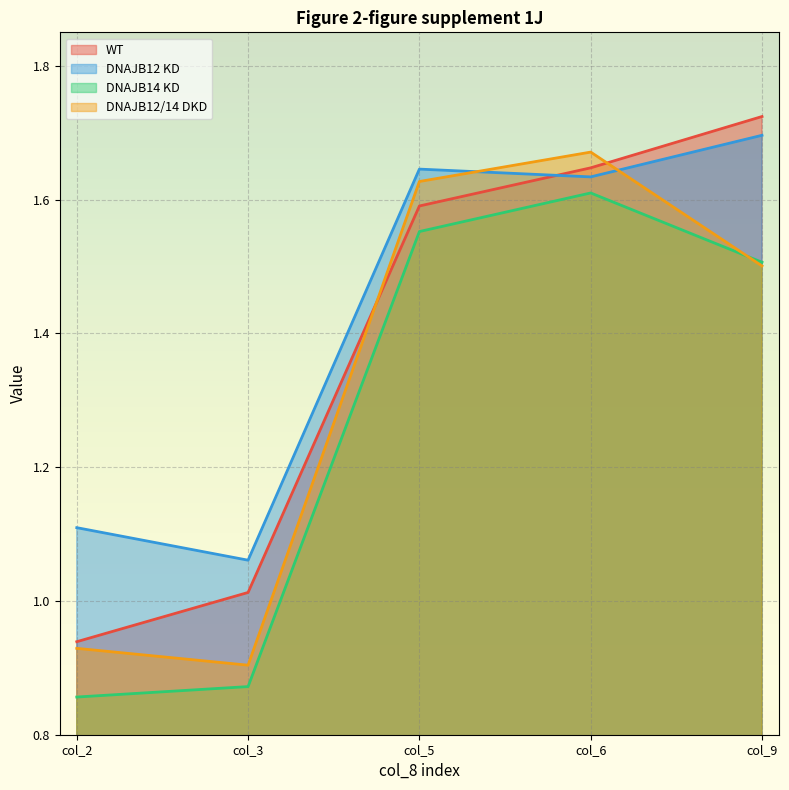

True or false: DNAJB14 KD and WT cross at least once.

False